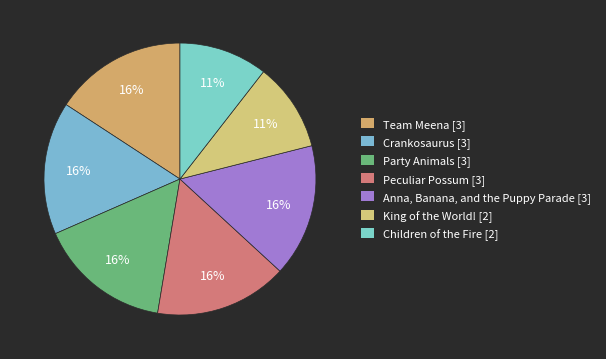

How many segments does this pie chart have?

7